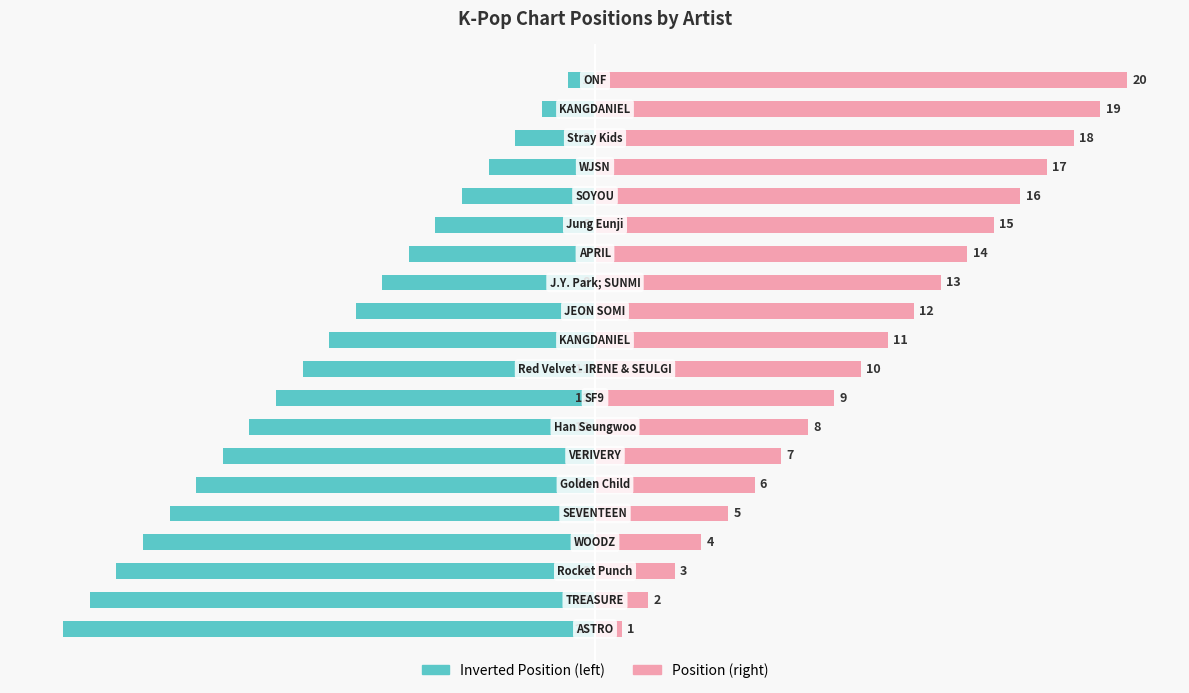

How many groups of bars are there?

20